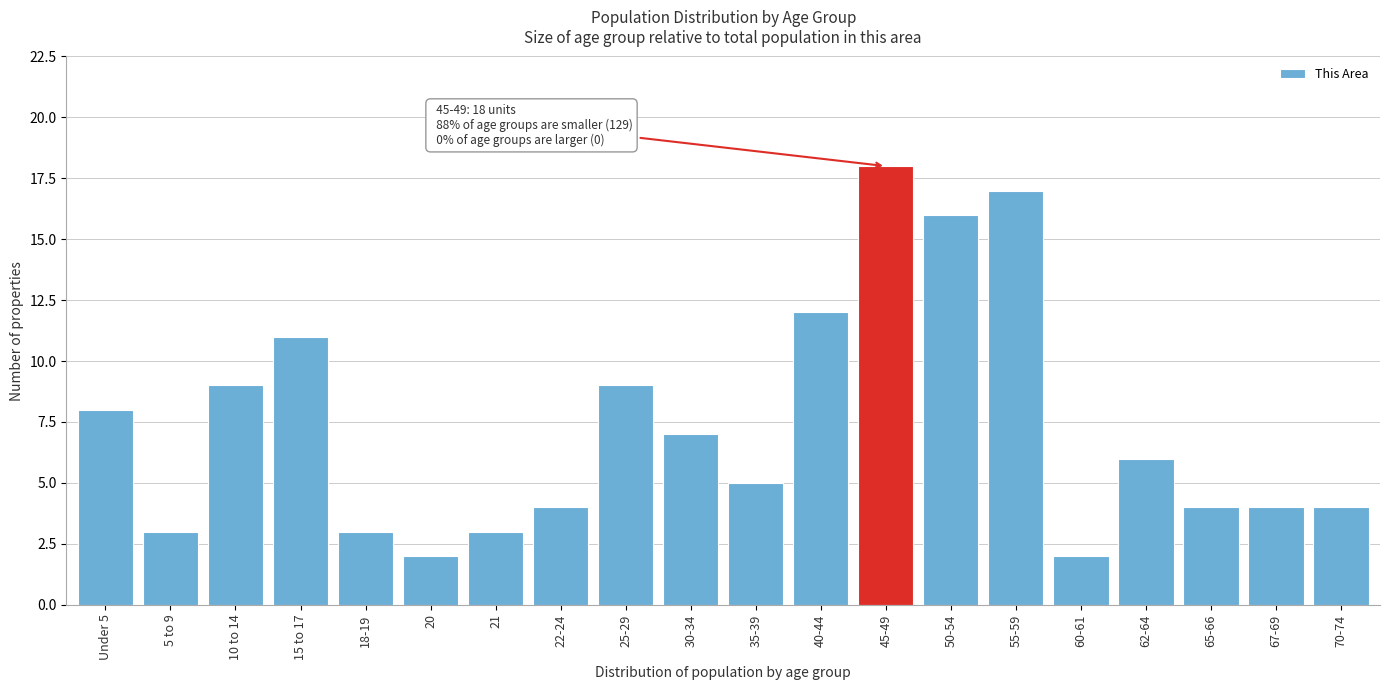

Reading right to left, list all the values displayed in this chart.

4	4	4	6	2	17	16	18	12	5	7	9	4	3	2	3	11	9	3	8